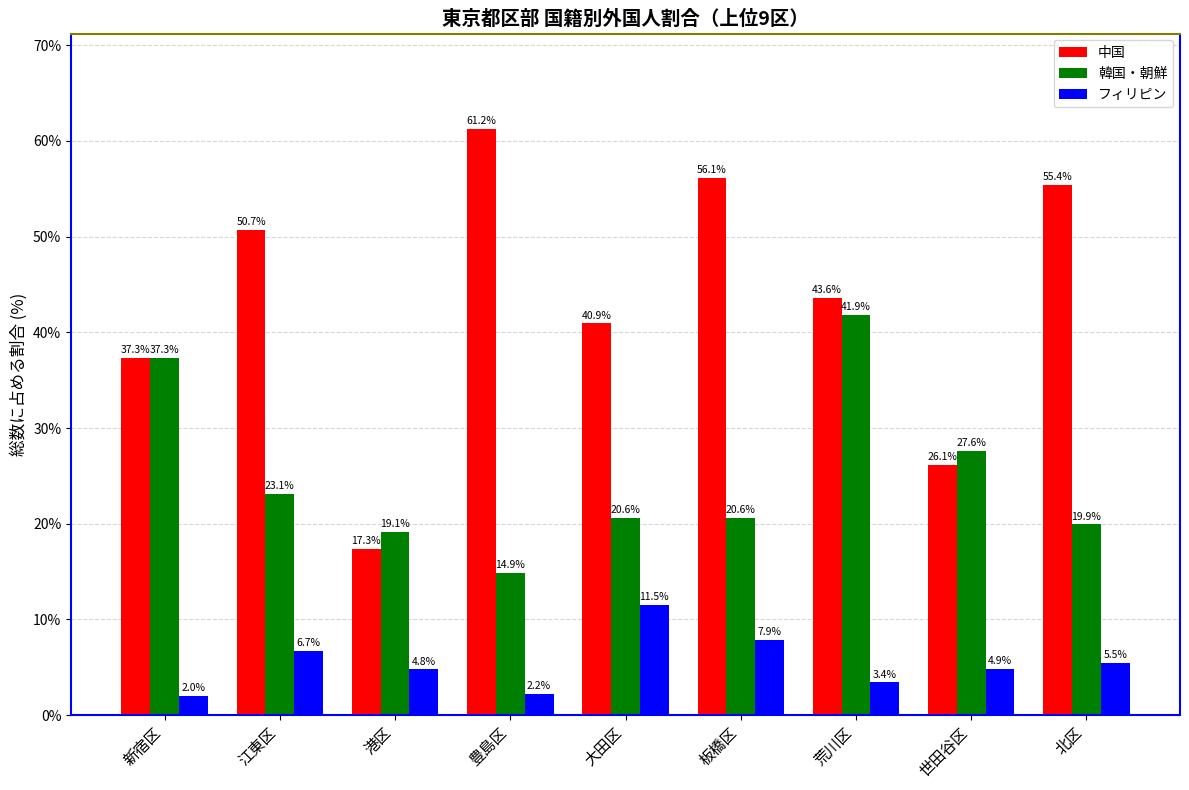

What is the minimum value shown in the chart?

2.0